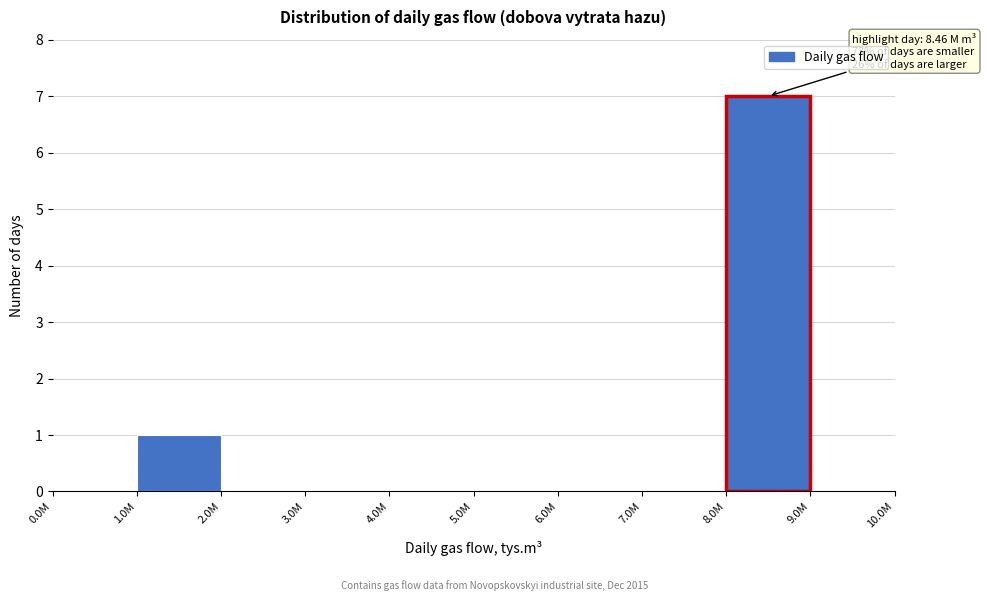

The value at 3.0M is 4. True or false?

False